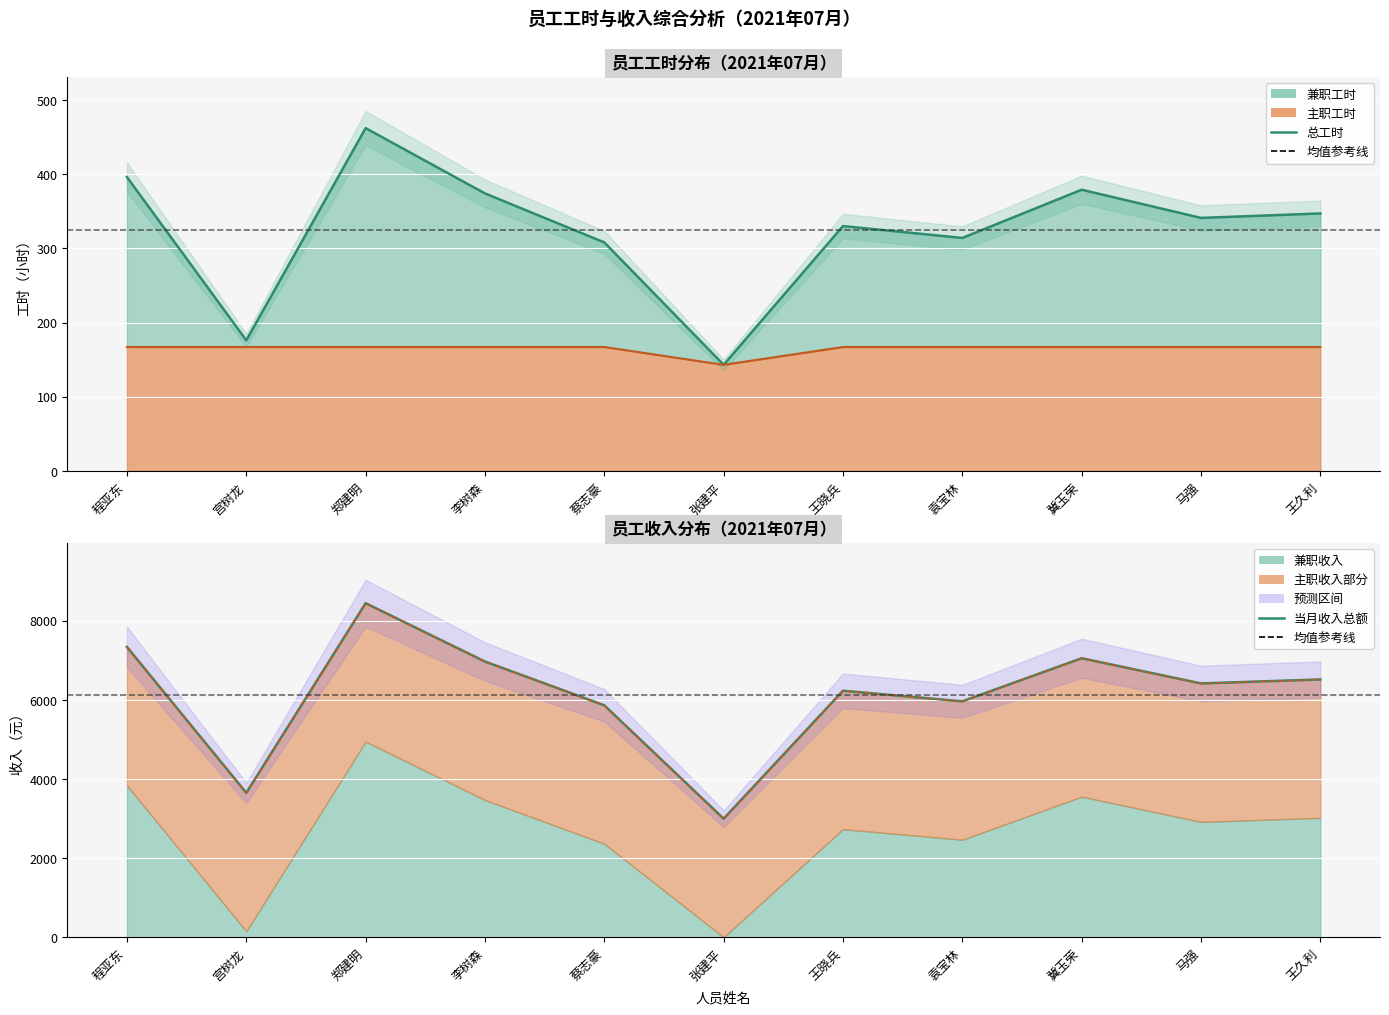

True or false: 当月收入总额 and 总工时 intersect in this chart.

False